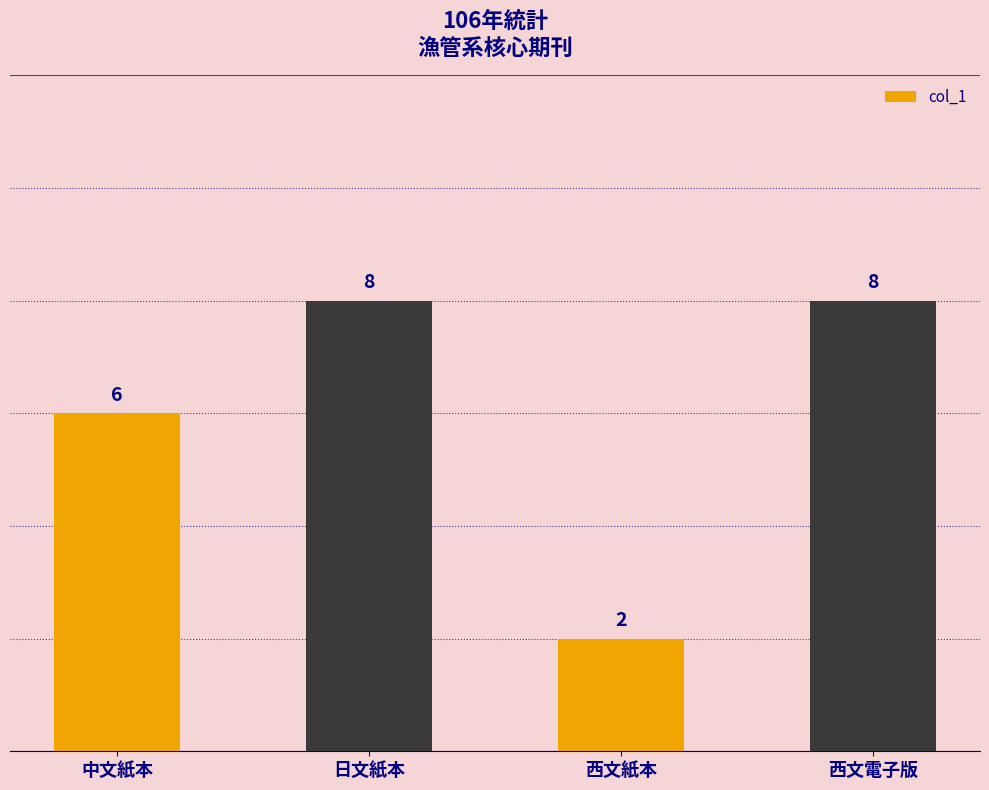

What is the greatest value displayed?

8